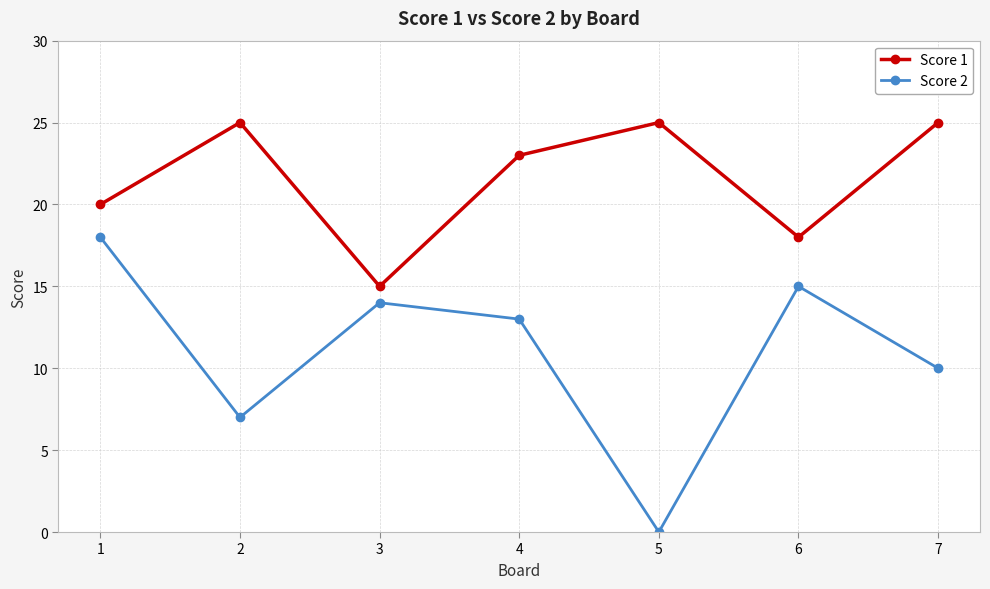

What are all the series names shown in the legend?

Score 1, Score 2